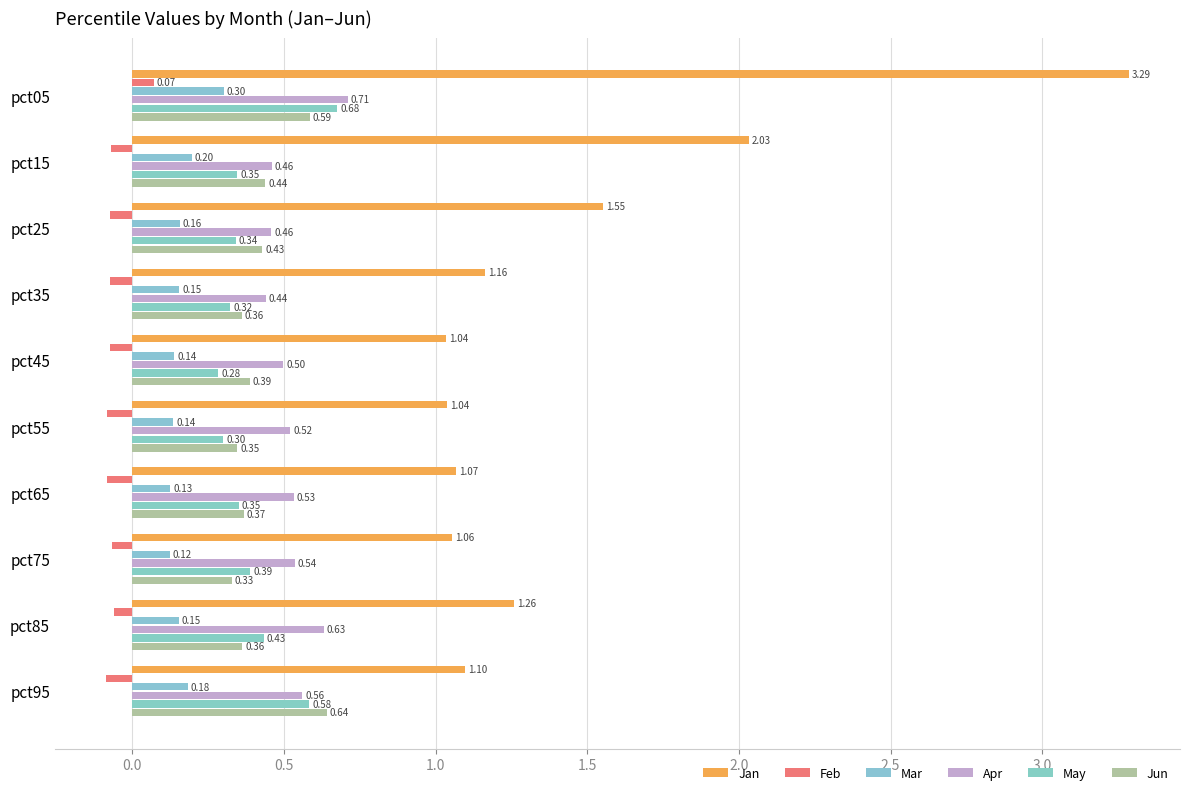

Which series has the largest range (max minus min)?

Jan